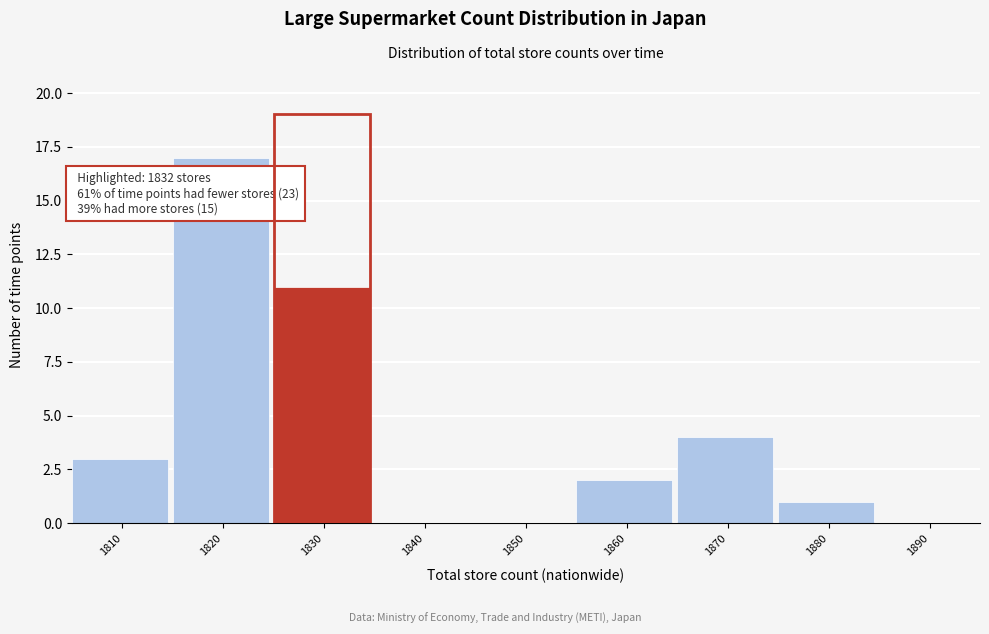

Reading left to right, transcribe all the data shown in this chart.

1810=3	1820=17	1830=11	1840=0	1850=0	1860=2	1870=4	1880=1	1890=0